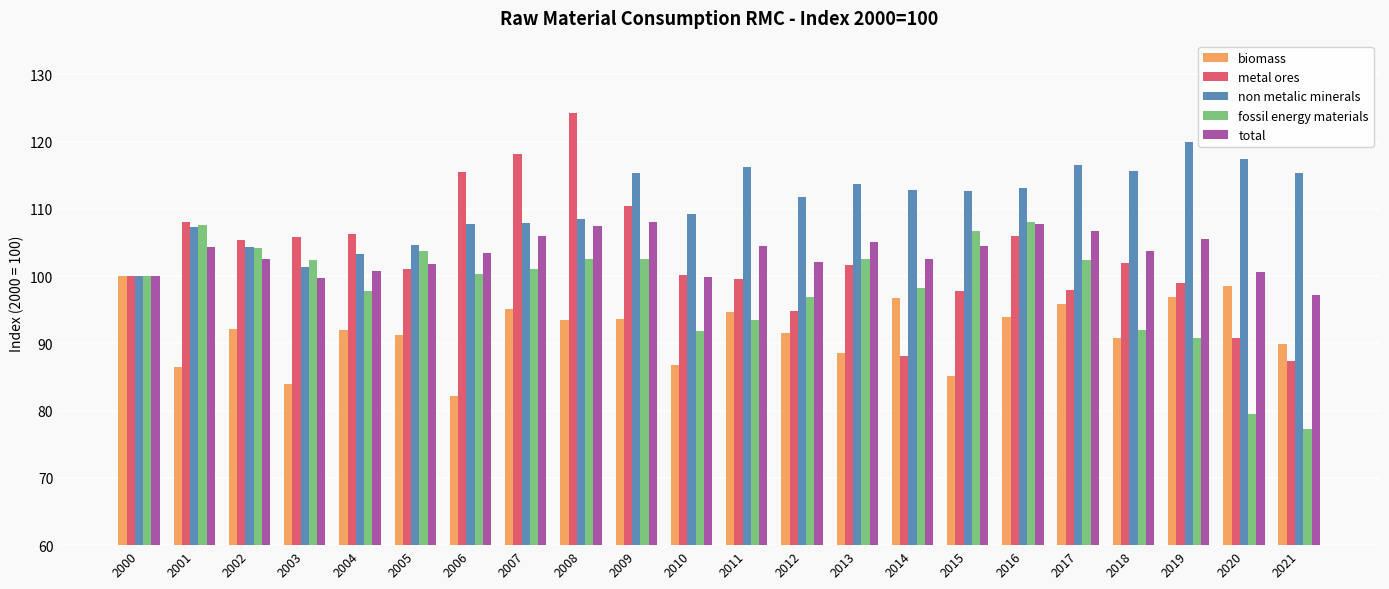

At 2011, list the series in order from largest to smallest.

non metalic minerals, total, metal ores, biomass, fossil energy materials